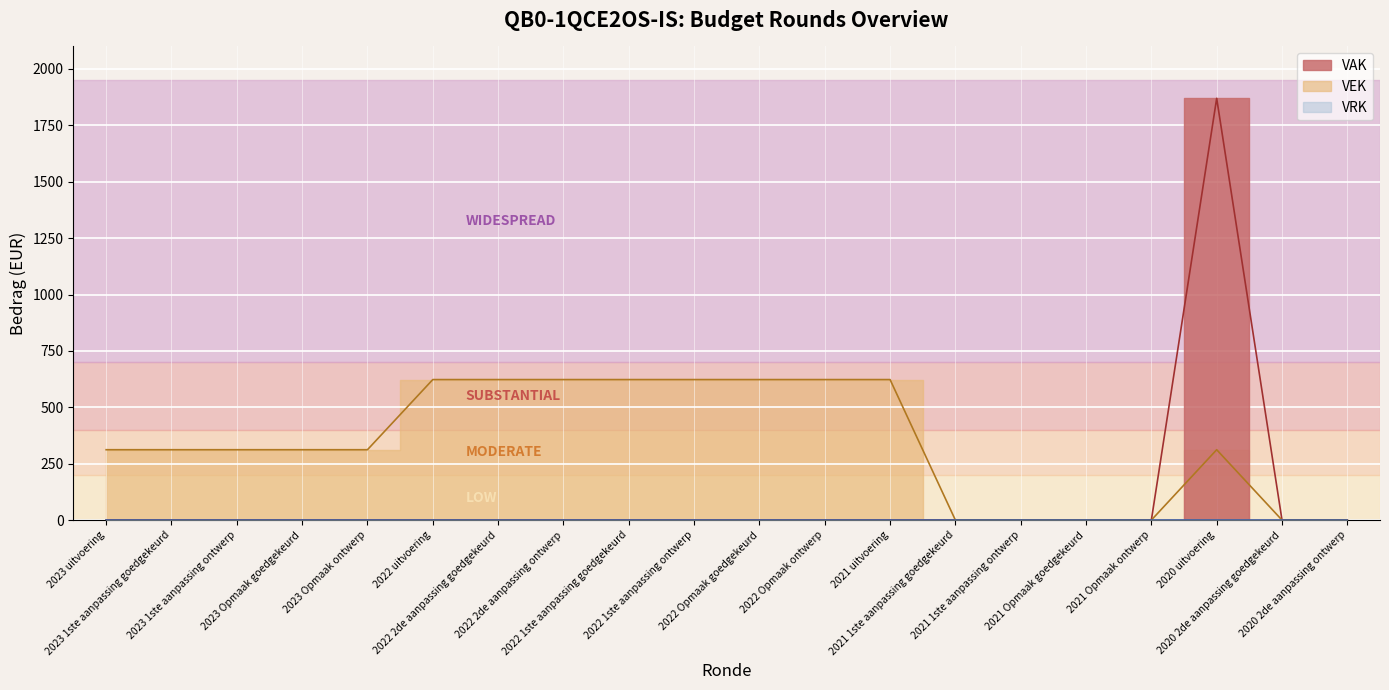

At which label is VAK closest to 935?

2023 uitvoering